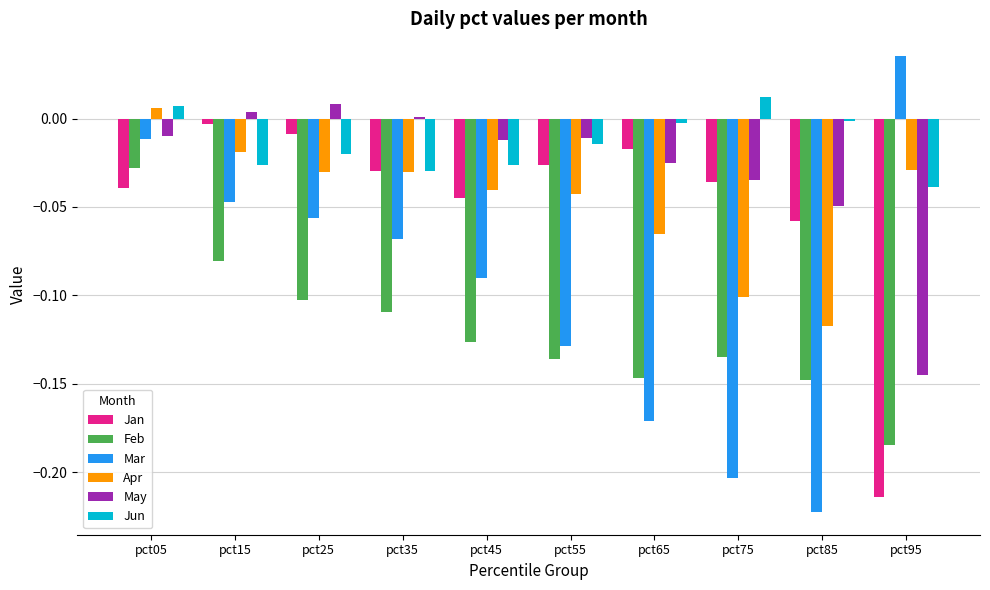

How many groups of bars are there?

10